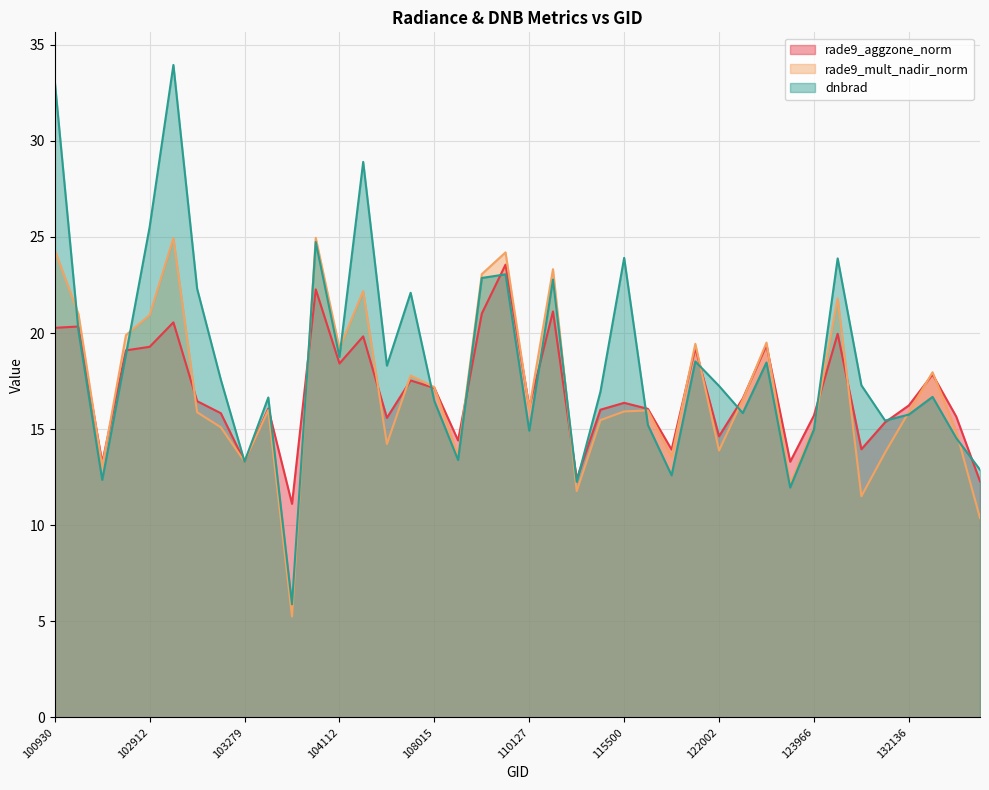

At which category does rade9_mult_nadir_norm reach its first local peak?

102920